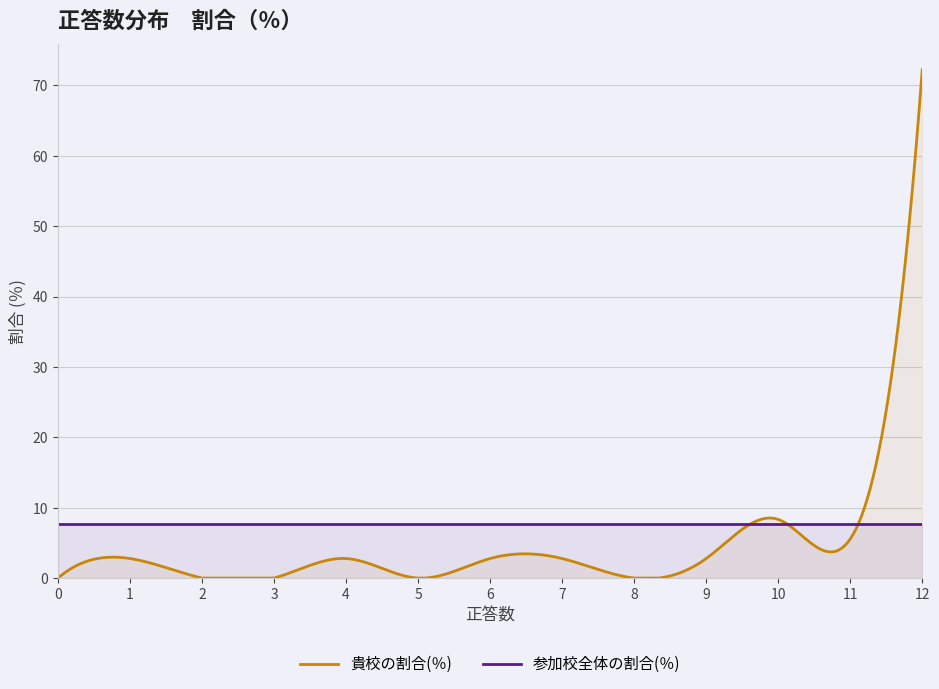

Reading left to right, transcribe all the data shown in this chart.

貴校の割合(％): 12問=72.2	11問=5.6	10問=8.3	９問=2.8	８問=0.0	７問=2.8	６問=2.8	５問=0.0	４問=2.8	３問=0.0	２問=0.0	１問=2.8	０問=0.0
参加校全体の割合(％): 12問=7.7	11問=7.7	10問=7.7	９問=7.7	８問=7.7	７問=7.7	６問=7.7	５問=7.7	４問=7.7	３問=7.7	２問=7.7	１問=7.7	０問=7.7